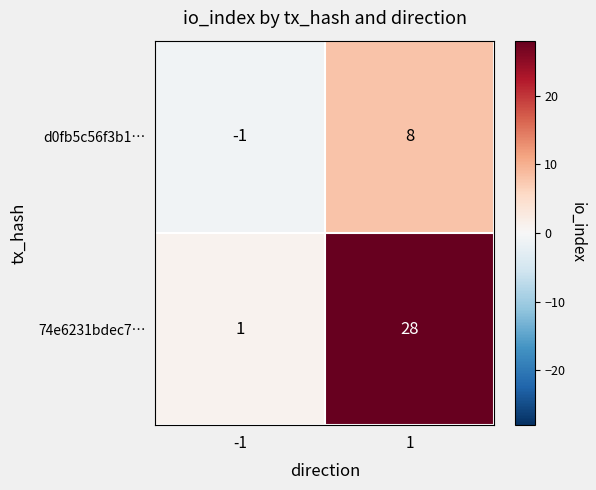

At -1, list the series in order from largest to smallest.

74e6231bdec7…, d0fb5c56f3b1…